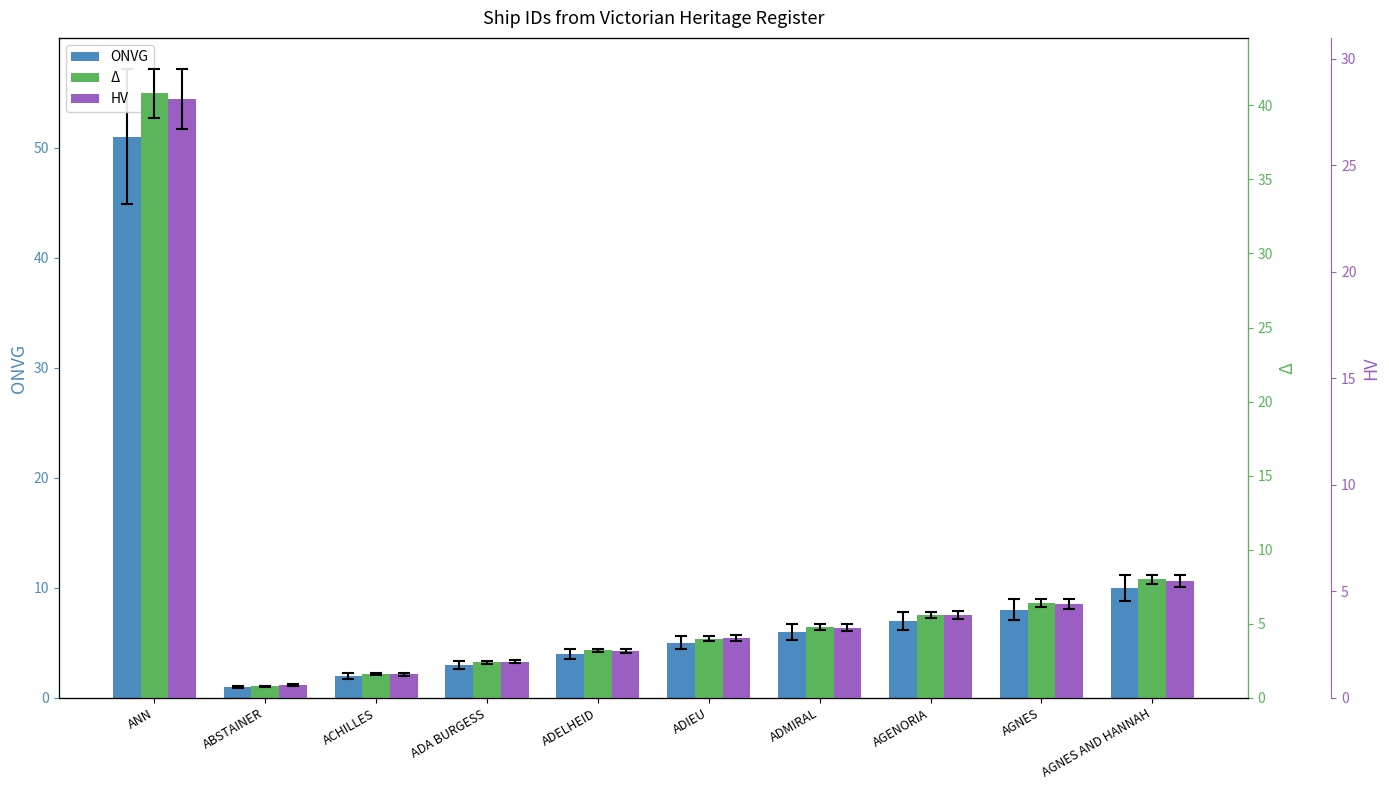

What position from the right is ACHILLES?

8